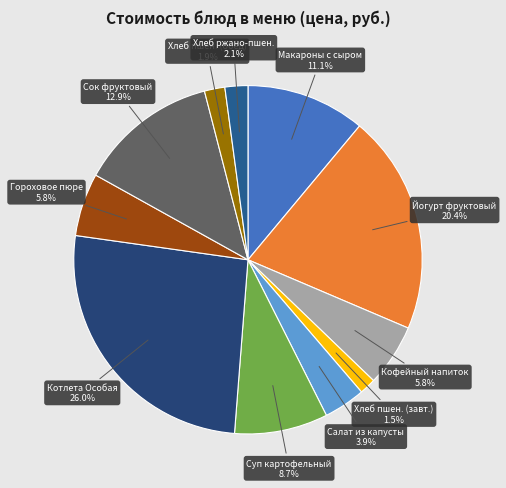

True or false: Йогурт фруктовый accounts for 15% of the total.

False